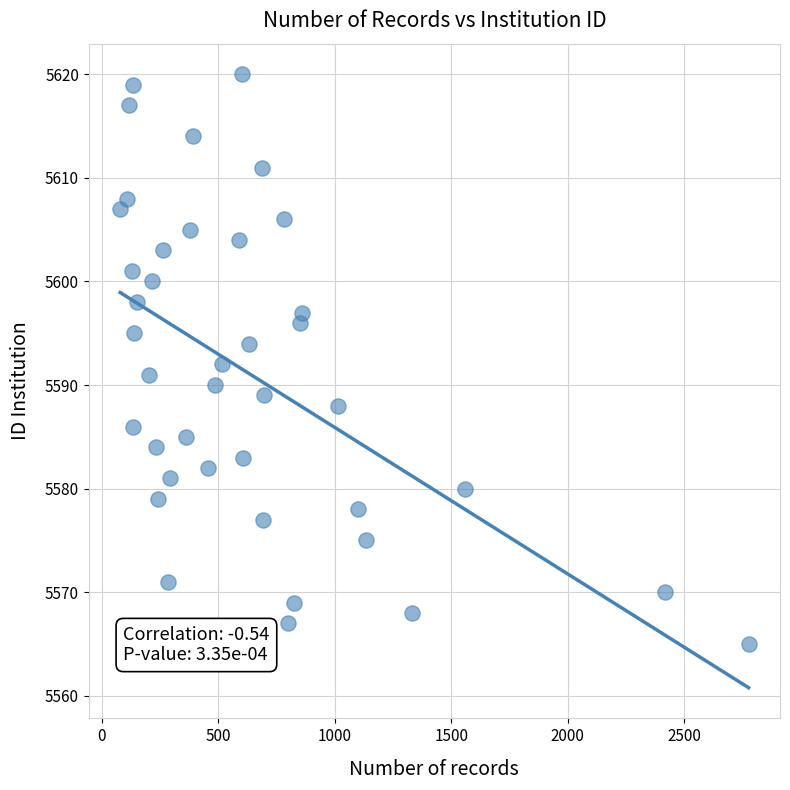

What is the range of X values (max minus min)?

2697